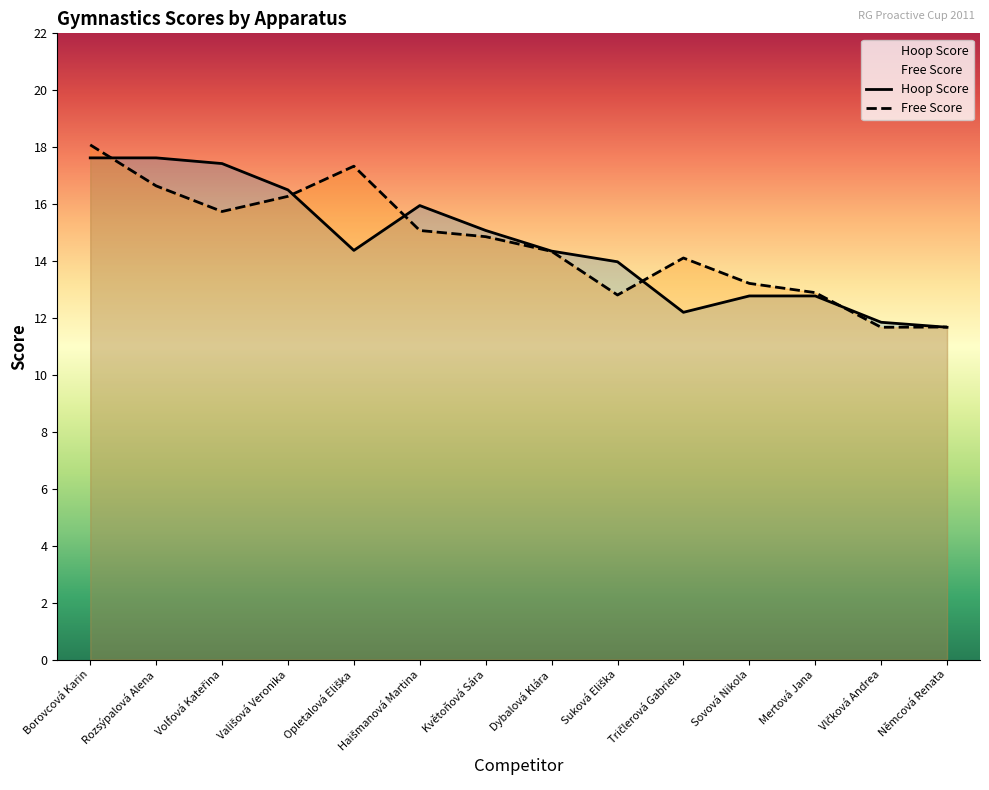

What is the average value of the Hoop Score series?

14.6